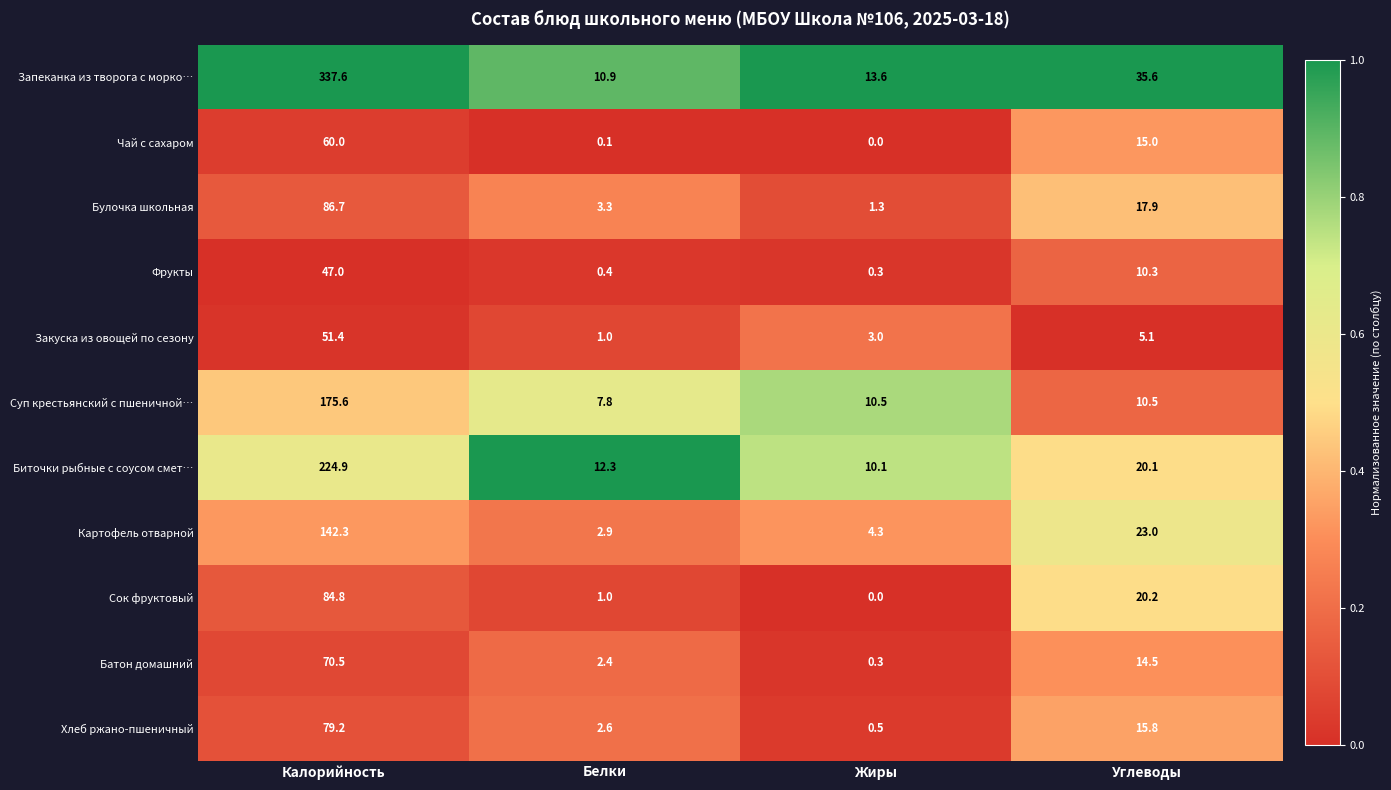

The Хлеб ржано-пшеничный series shows 0.5 at Жиры. True or false?

True